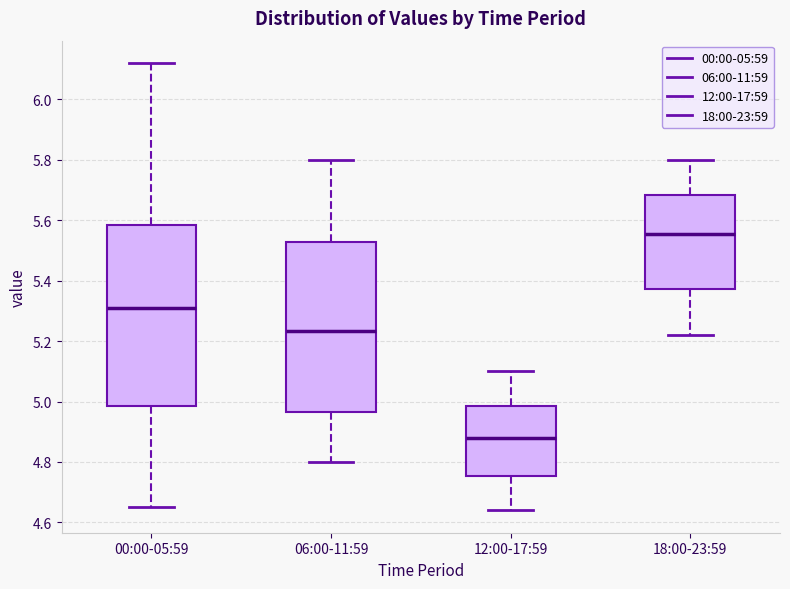

Where does the lower whisker of the box for 06:00-11:59 end on the y-axis? The values are not printed on the chart, so give them approximately, as read against the axis.

4.80